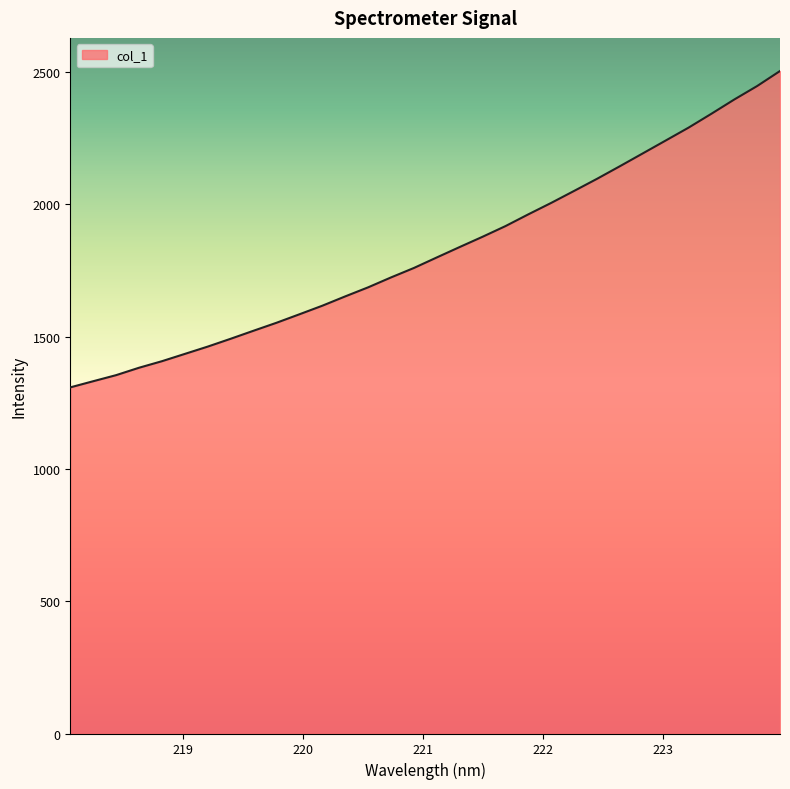

How many lines are shown in the chart?

1